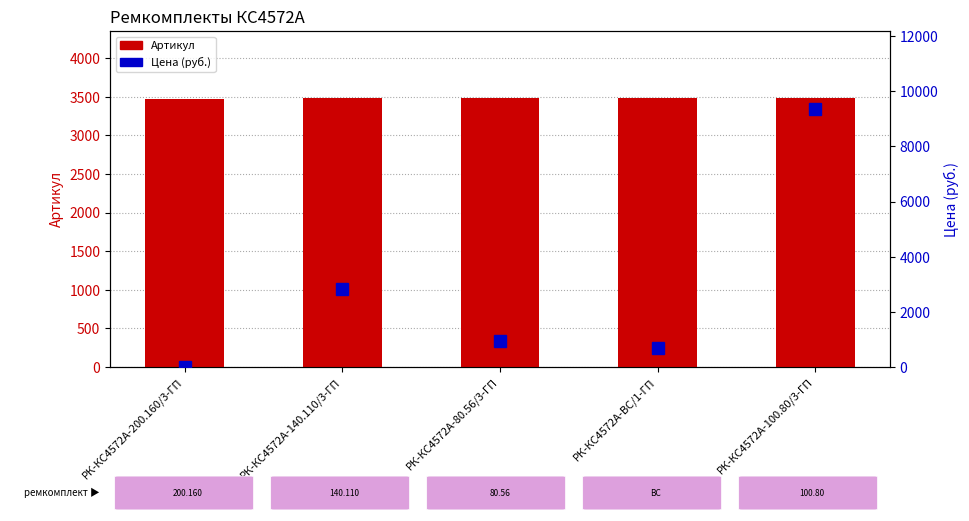

Reading right to left, list all the values displayed in this chart.

Артикул: РК-КС4572А-100.80/3-ГП=3481.0	РК-КС4572А-ВС/1-ГП=3483.0	РК-КС4572А-80.56/3-ГП=3482.0	РК-КС4572А-140.110/3-ГП=3480.0	РК-КС4572А-200.160/3-ГП=3479.0
Цена (руб.): РК-КС4572А-100.80/3-ГП=9375.2	РК-КС4572А-ВС/1-ГП=702.0	РК-КС4572А-80.56/3-ГП=945.6	РК-КС4572А-140.110/3-ГП=2840.2	РК-КС4572А-200.160/3-ГП=0.0